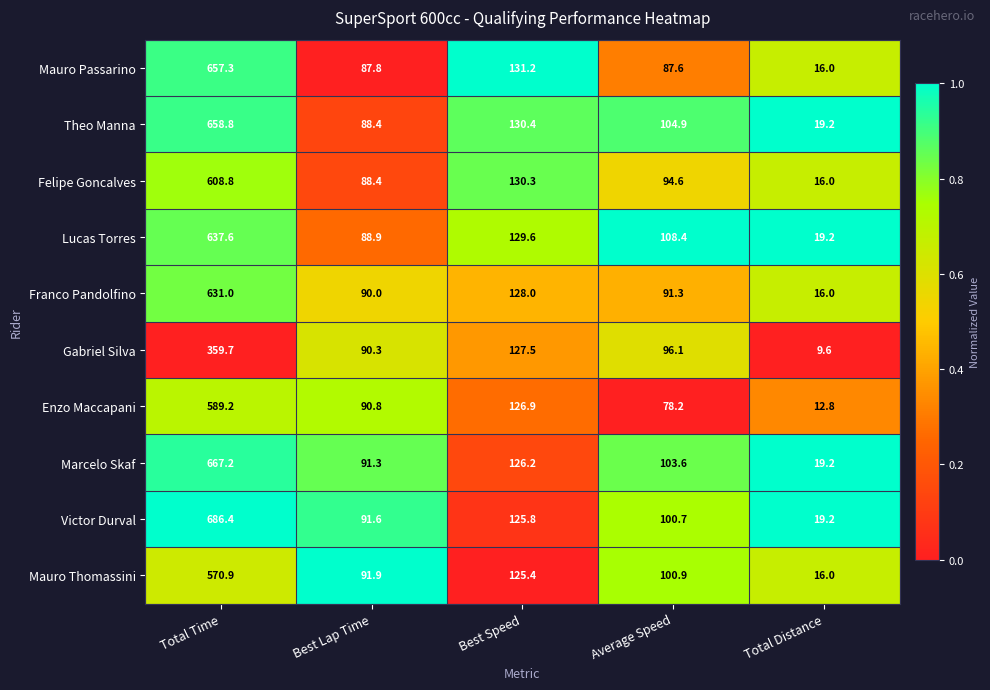

At Total Time, list the series in order from smallest to largest.

Gabriel Silva, Mauro Thomassini, Enzo Maccapani, Felipe Goncalves, Franco Pandolfino, Lucas Torres, Mauro Passarino, Theo Manna, Marcelo Skaf, Victor Durval